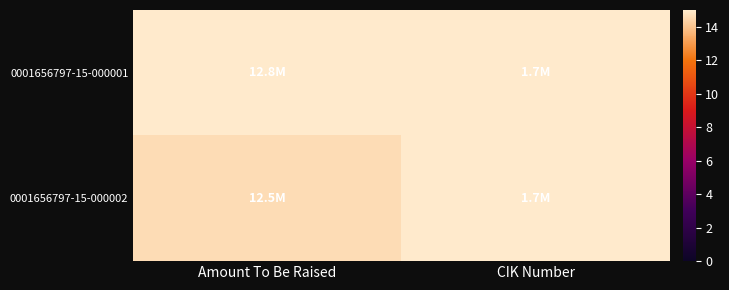

Between Amount To Be Raised and CIK Number, which is larger?

Amount To Be Raised